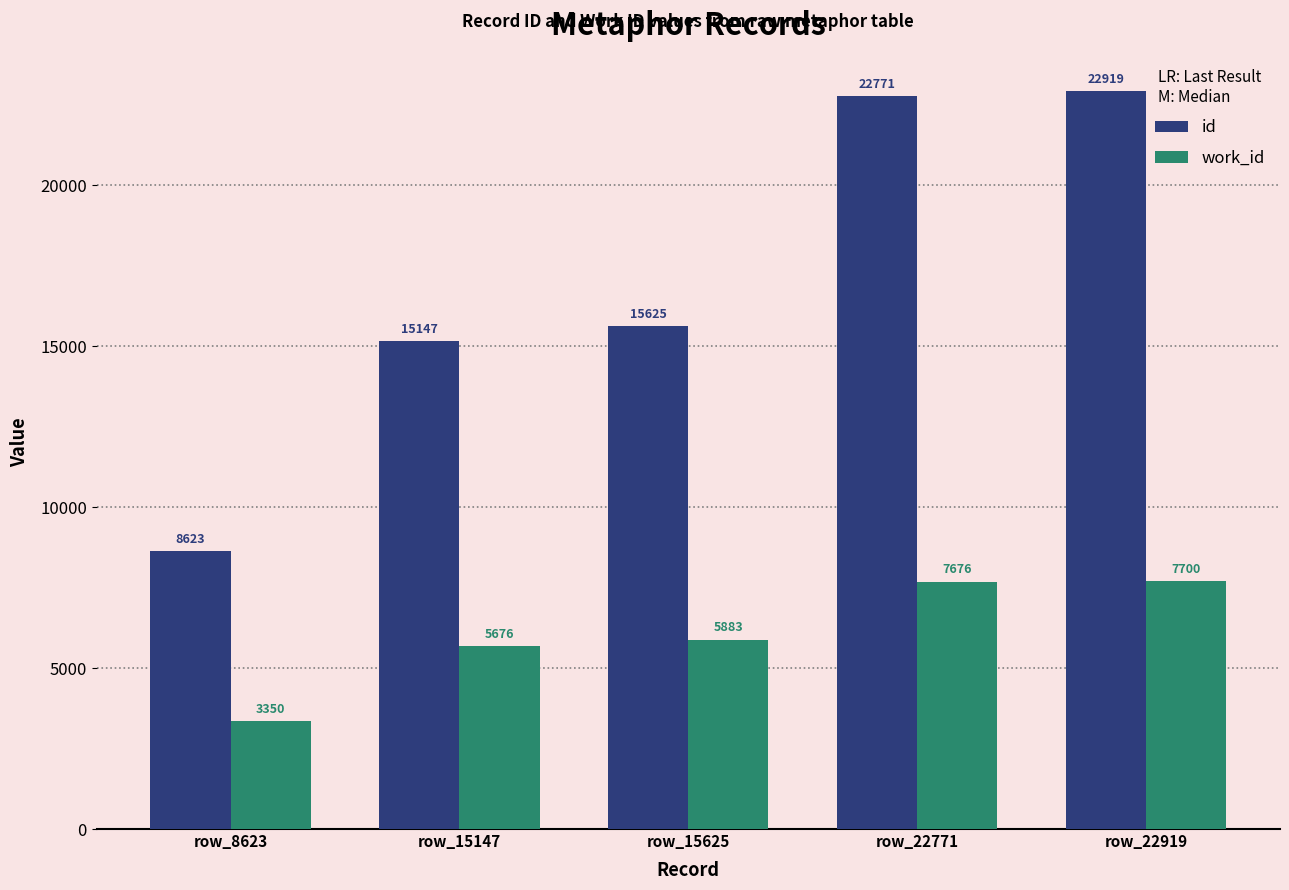

Which series has the largest total across all categories?

id